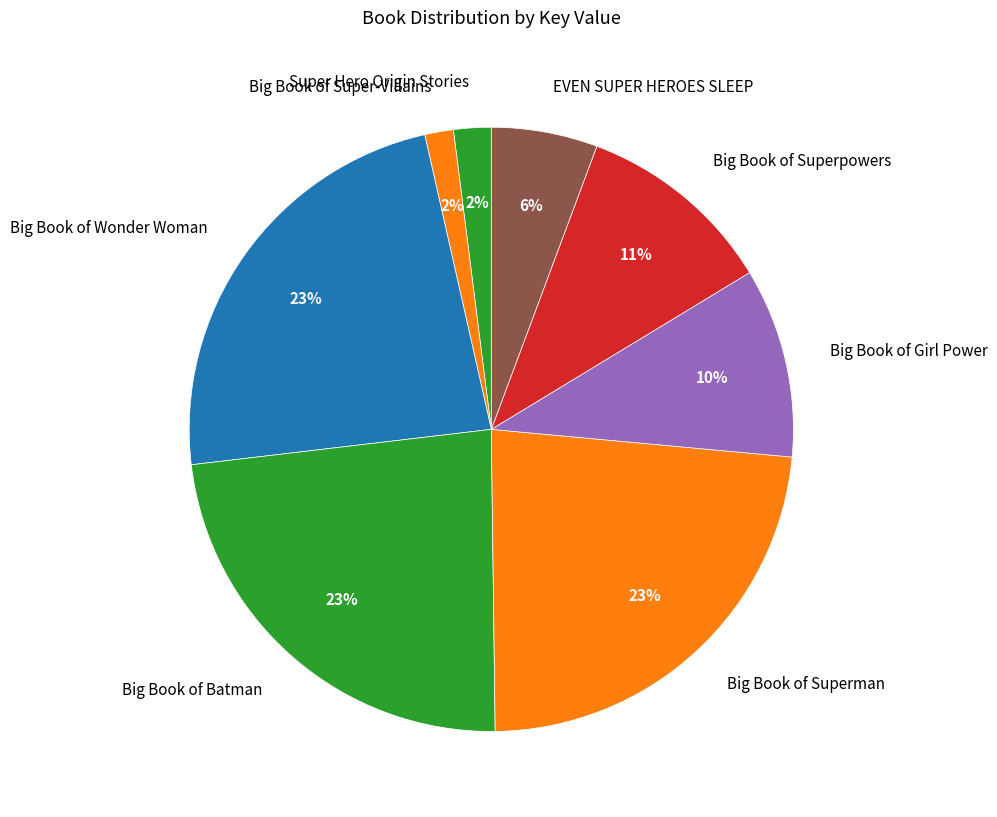

Is the sum of Super Hero Origin Stories and Big Book of Girl Power greater than half?

No